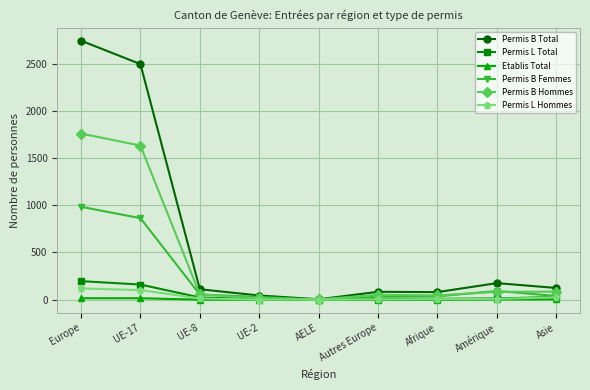

List the series in order of their peak value, lowest first.

Etablis Total, Permis L Hommes, Permis L Total, Permis B Femmes, Permis B Hommes, Permis B Total